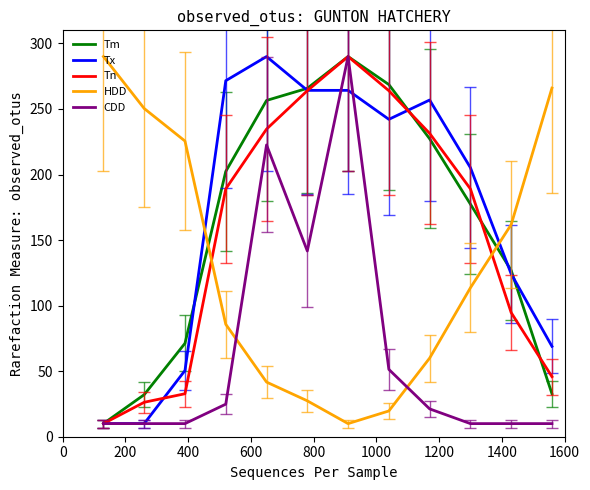

What is the sum of all Tx values?

2057.9